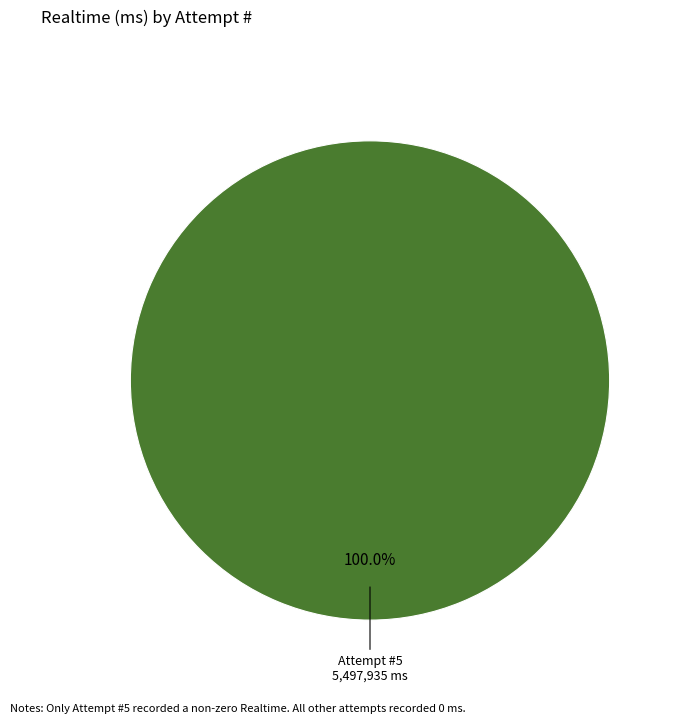

Rank the categories by value from lowest to highest.

Attempt #5